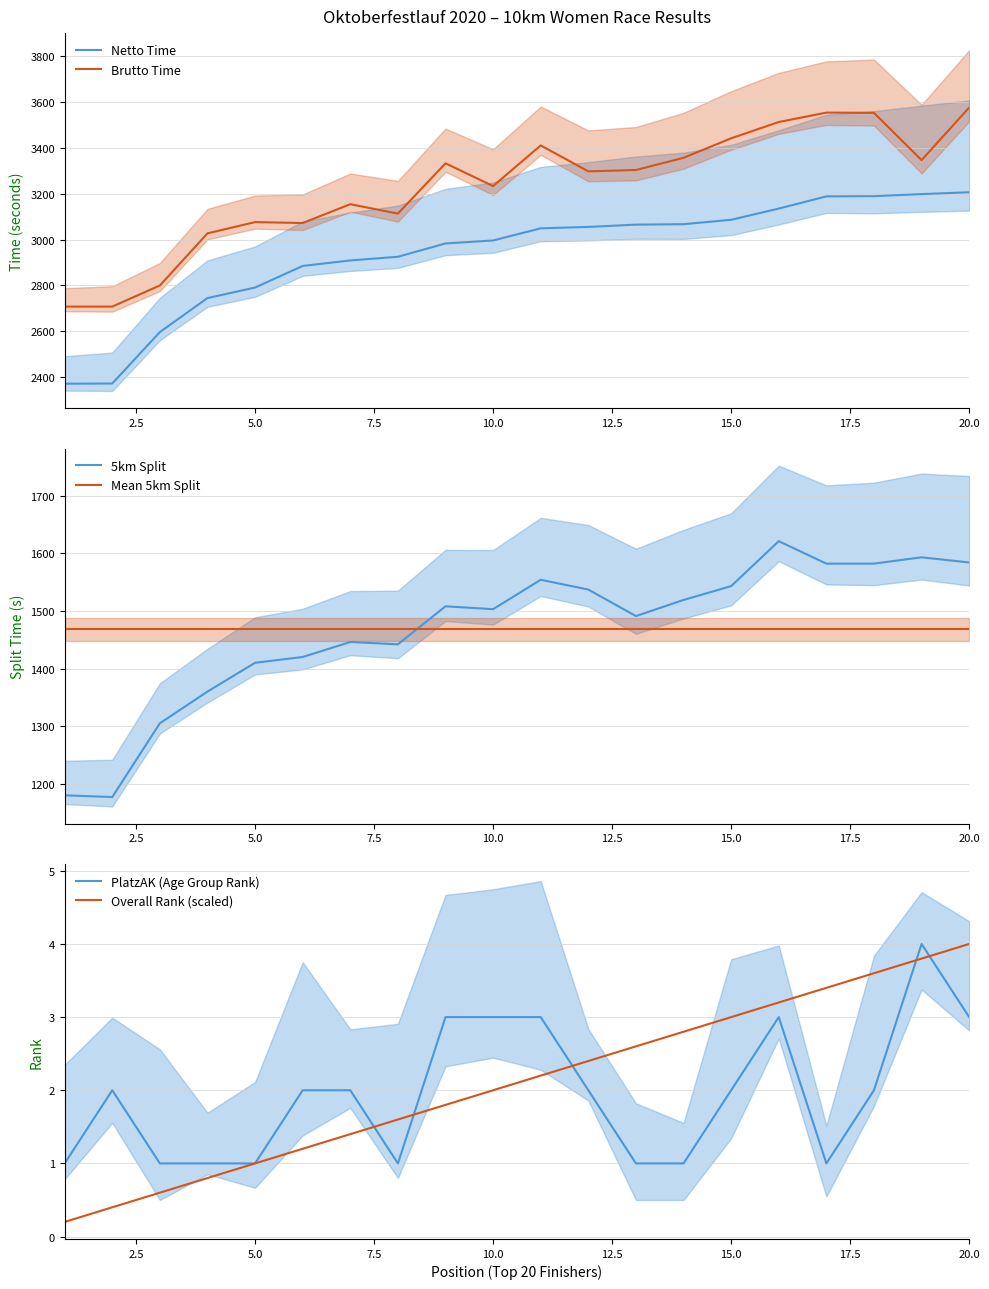

In Brutto Time, how many points are higher than both neighbors (excluding endpoints)?

5